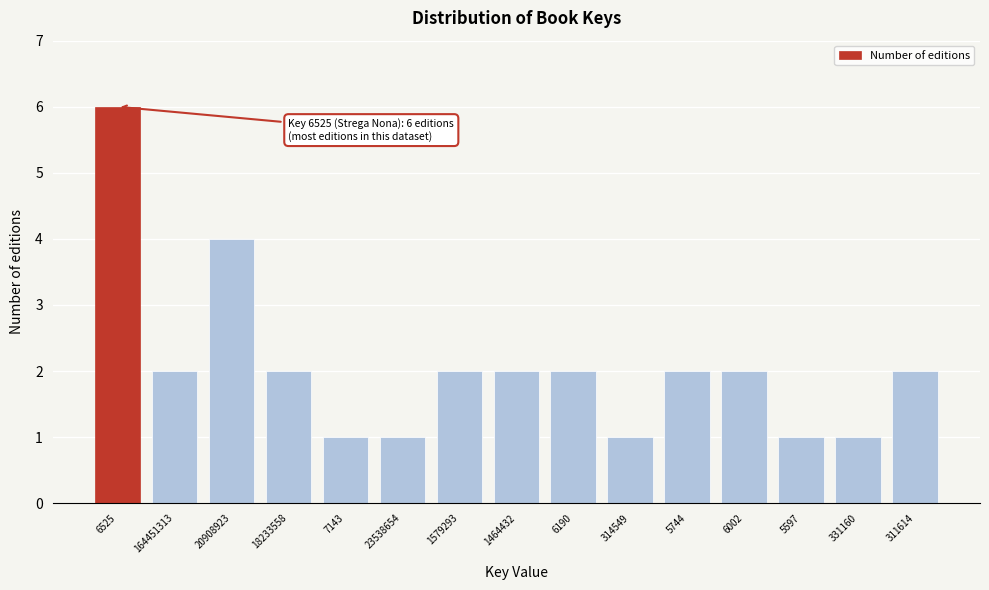

Reading right to left, what are all the values shown in this chart?

311614=2	331160=1	5597=1	6002=2	5744=2	314549=1	6190=2	1464432=2	1579293=2	23538654=1	7143=1	18233558=2	20908923=4	164451313=2	6525=6